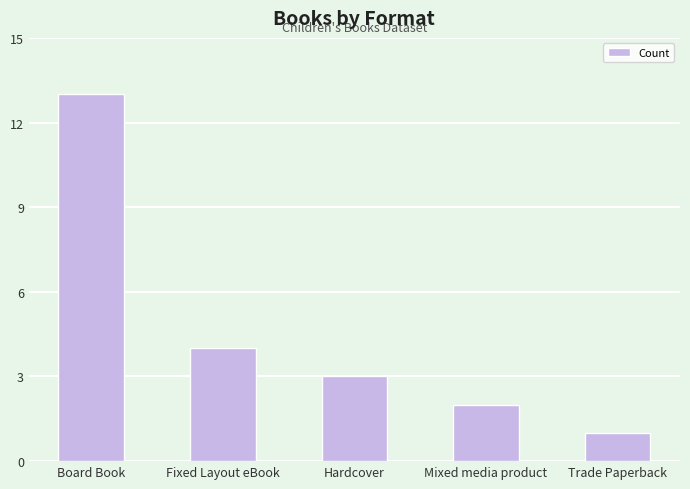

What position from the right is Board Book?

5